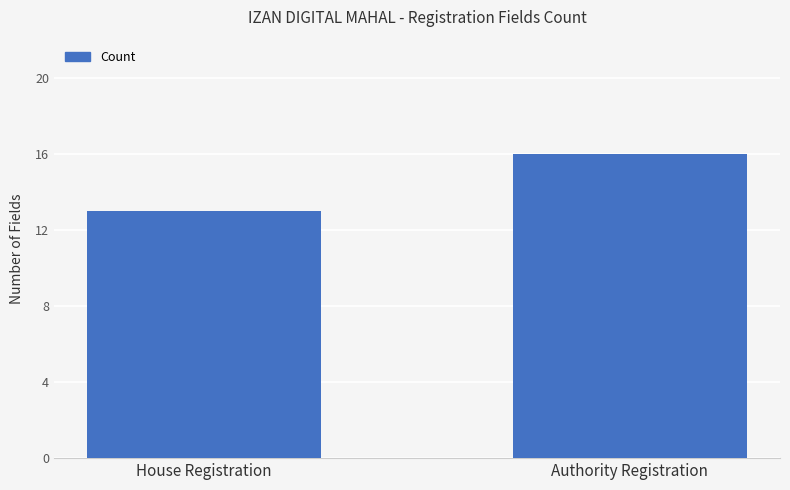

List the labels in order of value, smallest first.

House Registration, Authority Registration